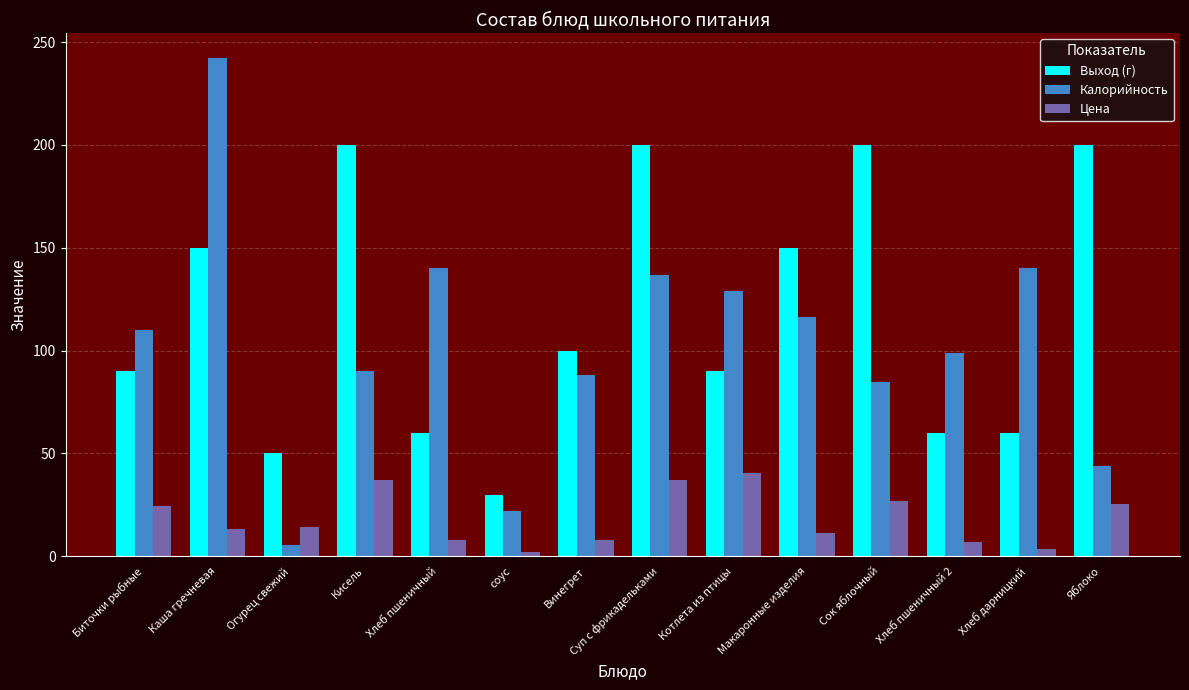

What position from the right is Сок яблочный?

4